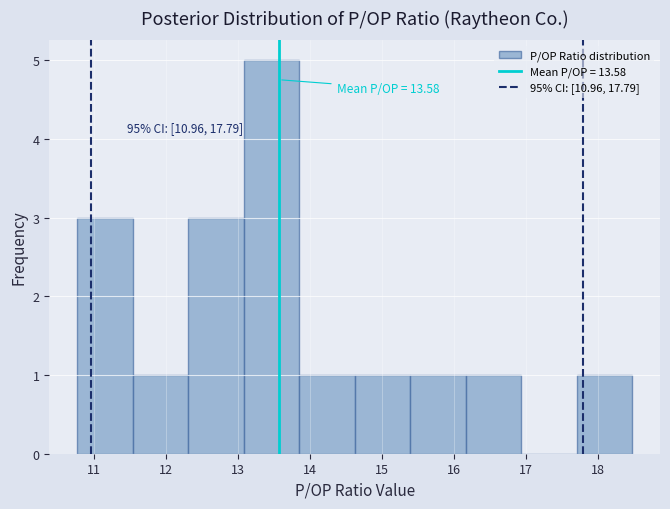

Which range on the x-axis has the tallest bar?

13.1 to 13.9